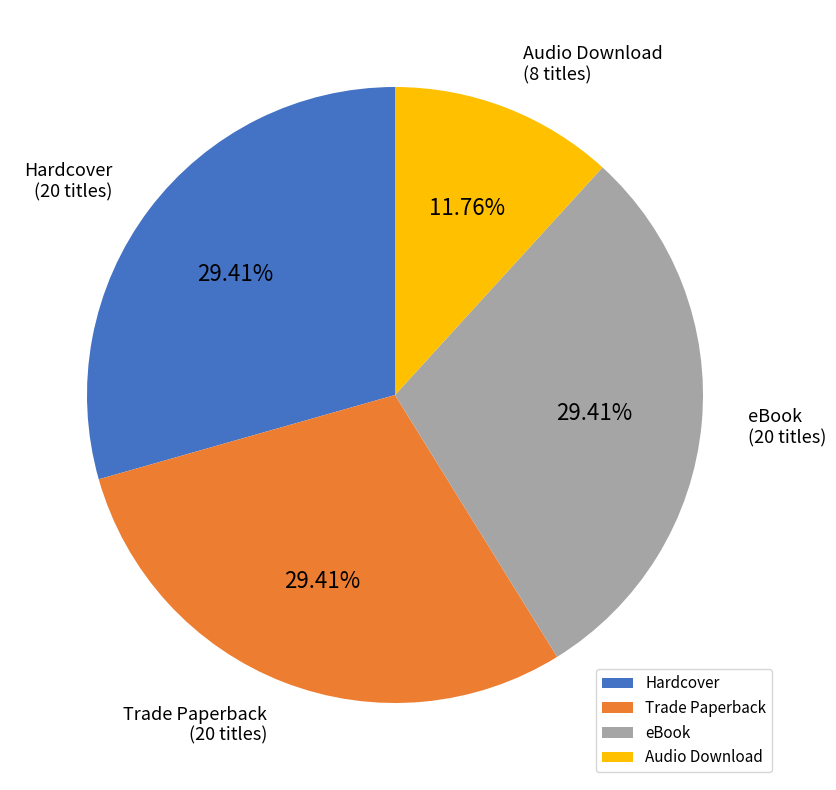

What percentage is the Trade Paperback slice, to the nearest percent?

29%